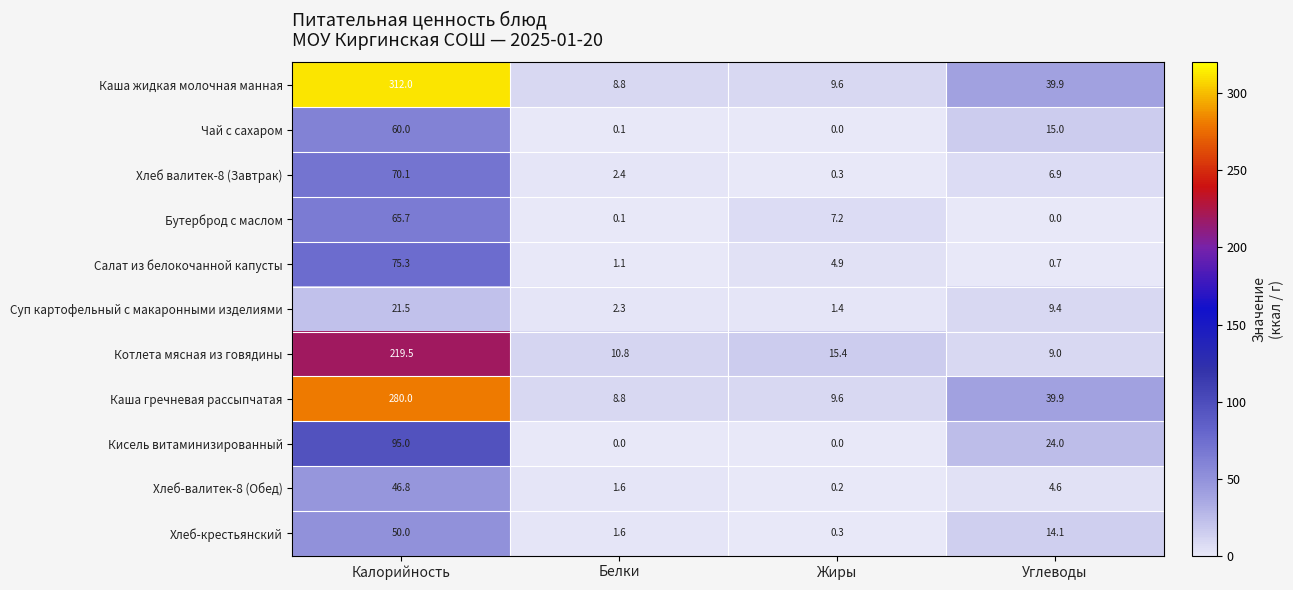

Read the Хлеб валитек-8 (Завтрак) value at Калорийность.

70.1